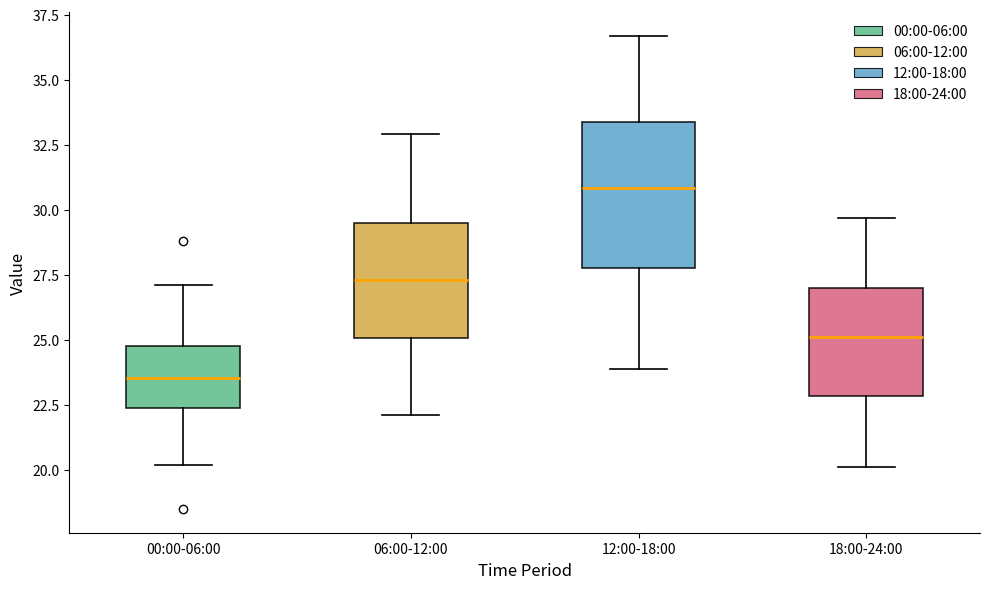

Reading left to right, transcribe this box plot: for each box, give where its median line is, the range the box spans, and where its two whiskers end, as read against the y-axis. The values are not printed on the chart, so give them approximately, as read against the axis.

00:00-06:00: median 23.5, box 22.5 to 25.0, whiskers 20.0 to 27.0
06:00-12:00: median 27.5, box 25.0 to 29.5, whiskers 22.0 to 33.0
12:00-18:00: median 31.0, box 28.0 to 33.5, whiskers 24.0 to 36.5
18:00-24:00: median 25.0, box 23.0 to 27.0, whiskers 20.0 to 29.5